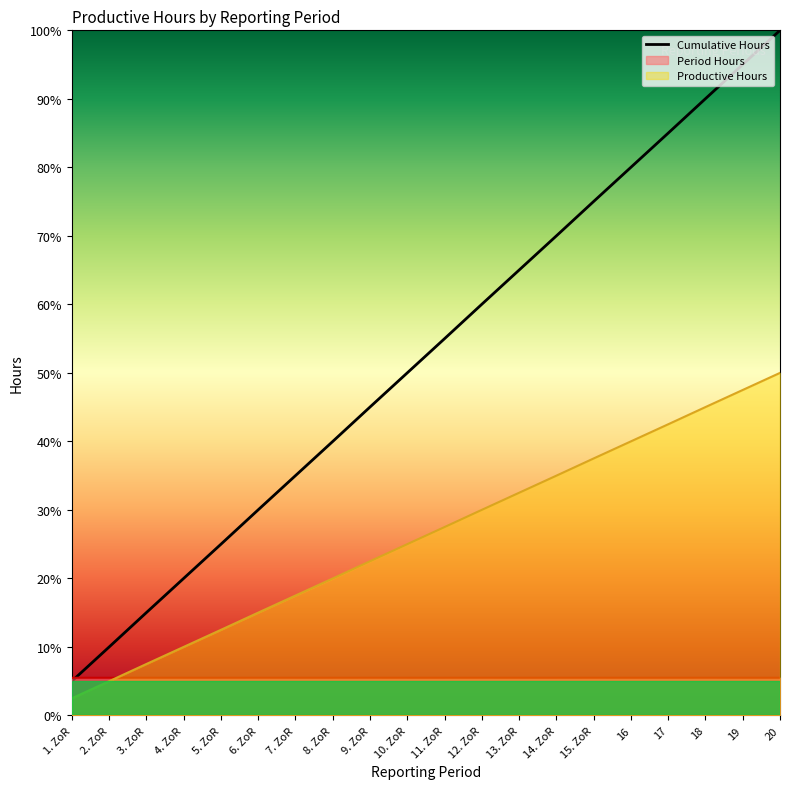

At which label does the data first exceed 54?

11. ZoR